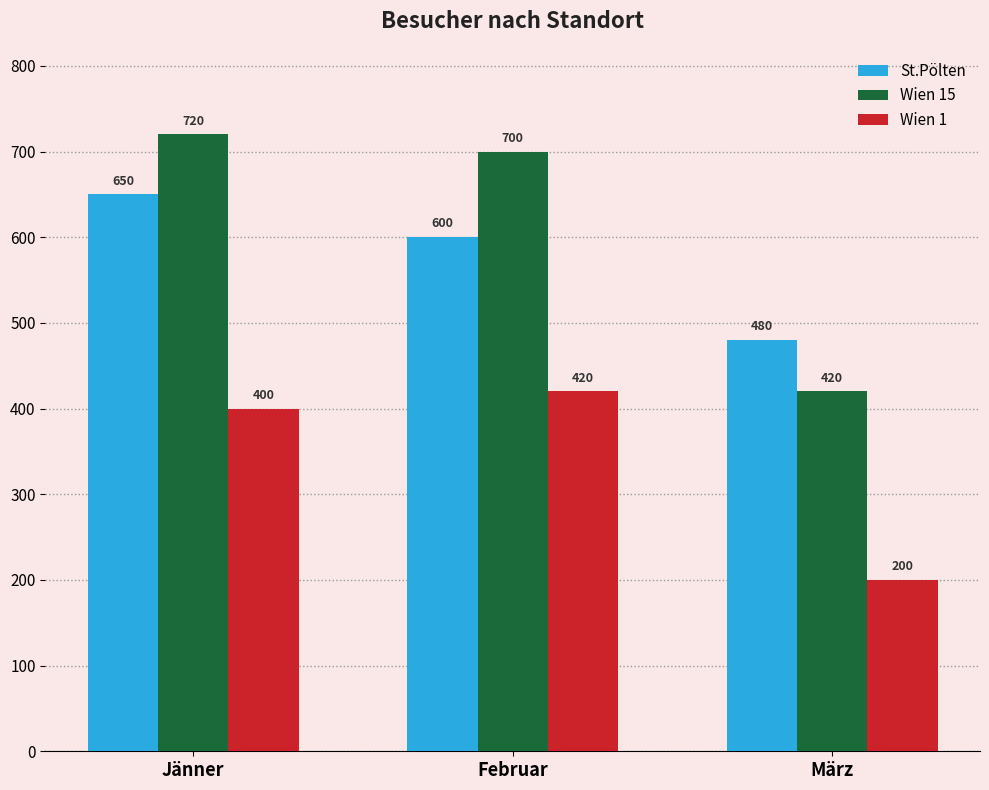

At how many categories does at least one series exceed 269?

3